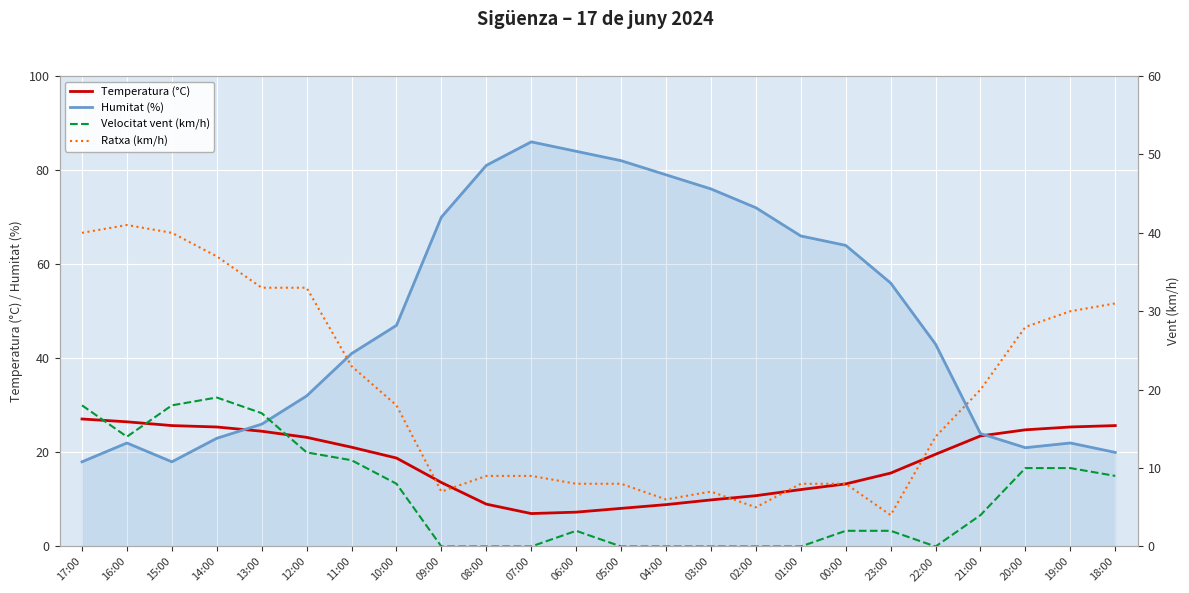

True or false: Ratxa (km/h) and Humitat (%) cross at least once.

True